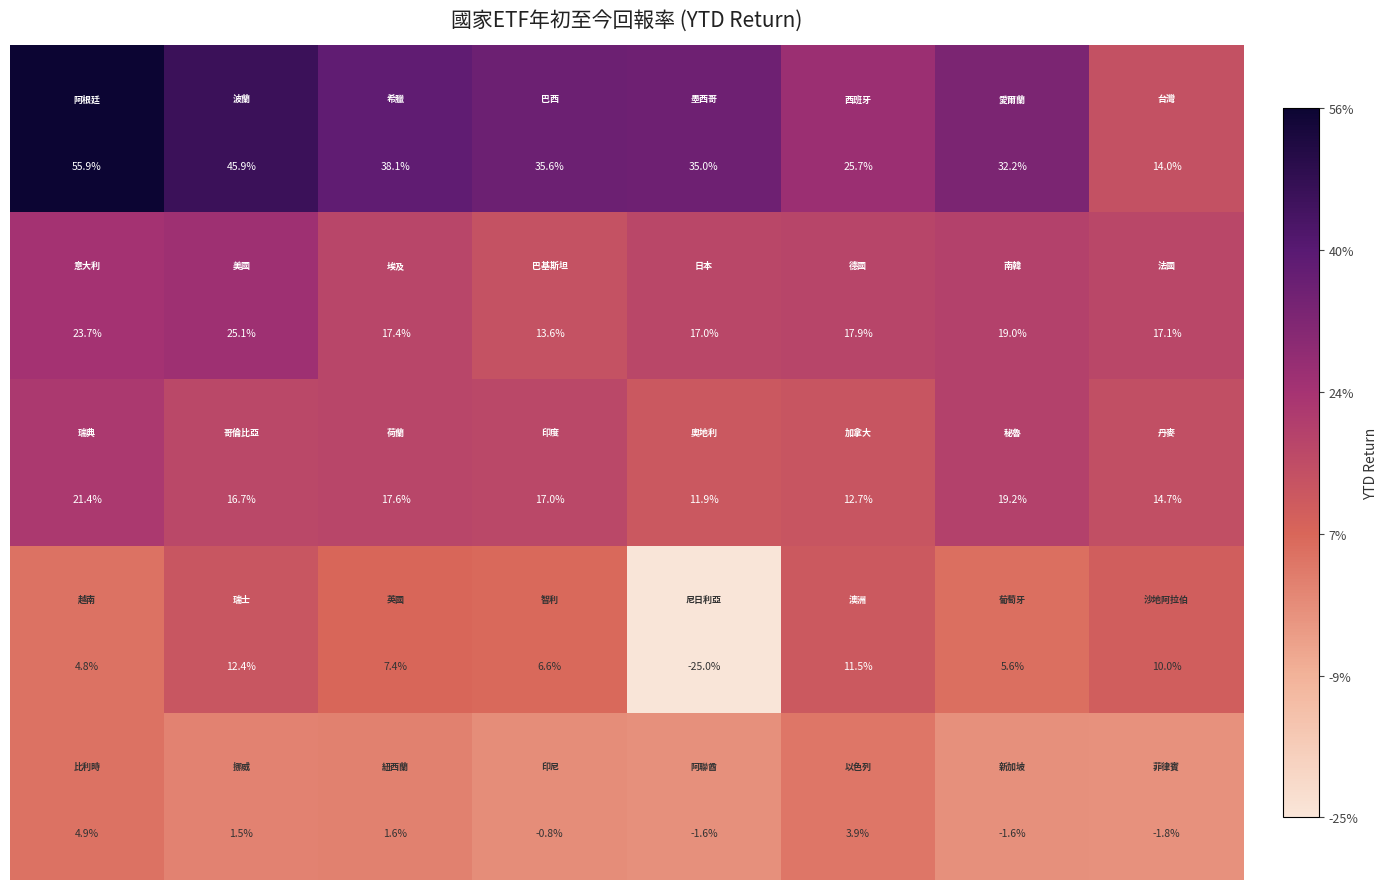

At how many categories does at least one series exceed 0?

8